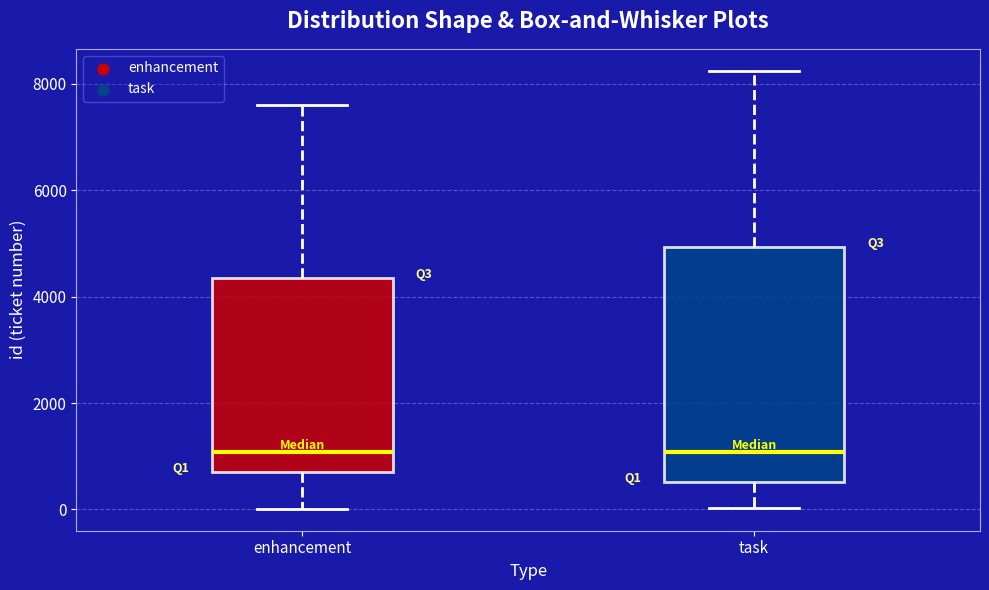

Where is the upper edge of the box for task on the y-axis? The values are not printed on the chart, so give them approximately, as read against the axis.

5000